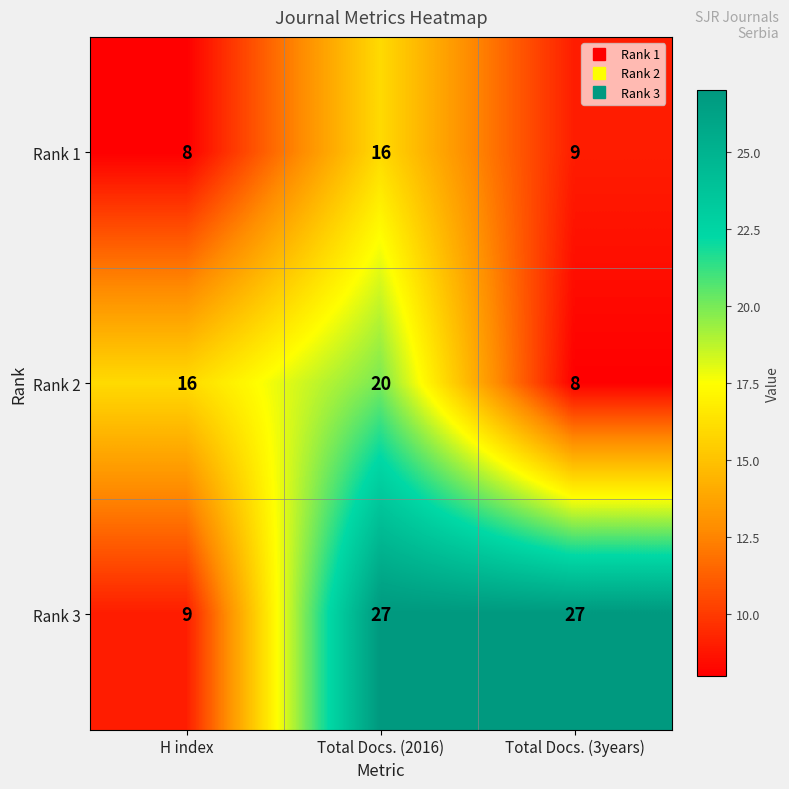

List the series in order of their overall mean, highest first.

Rank 3, Rank 2, Rank 1